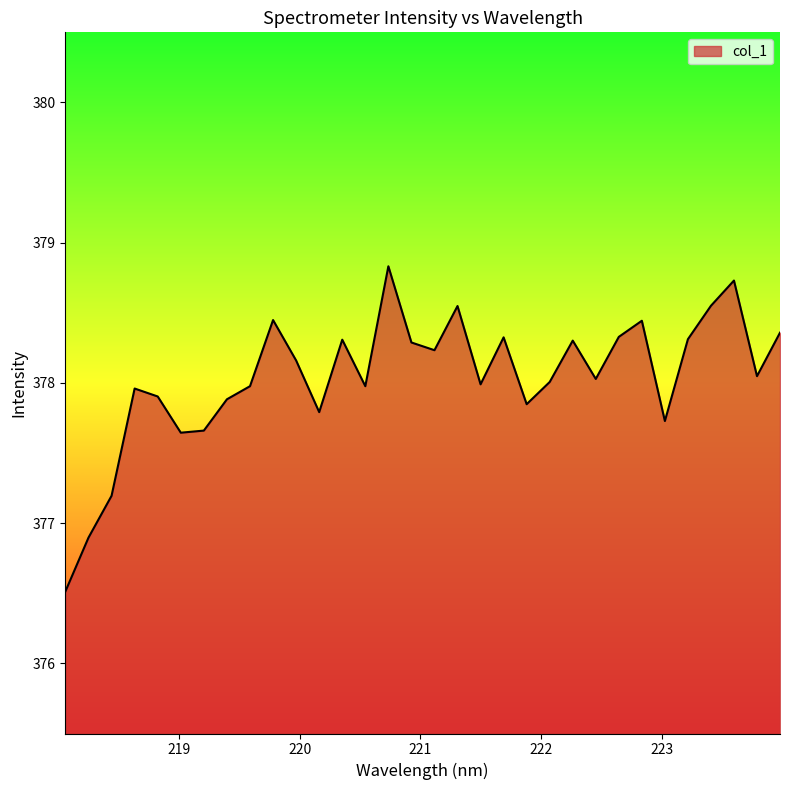

What is the maximum value shown in the chart?

378.8